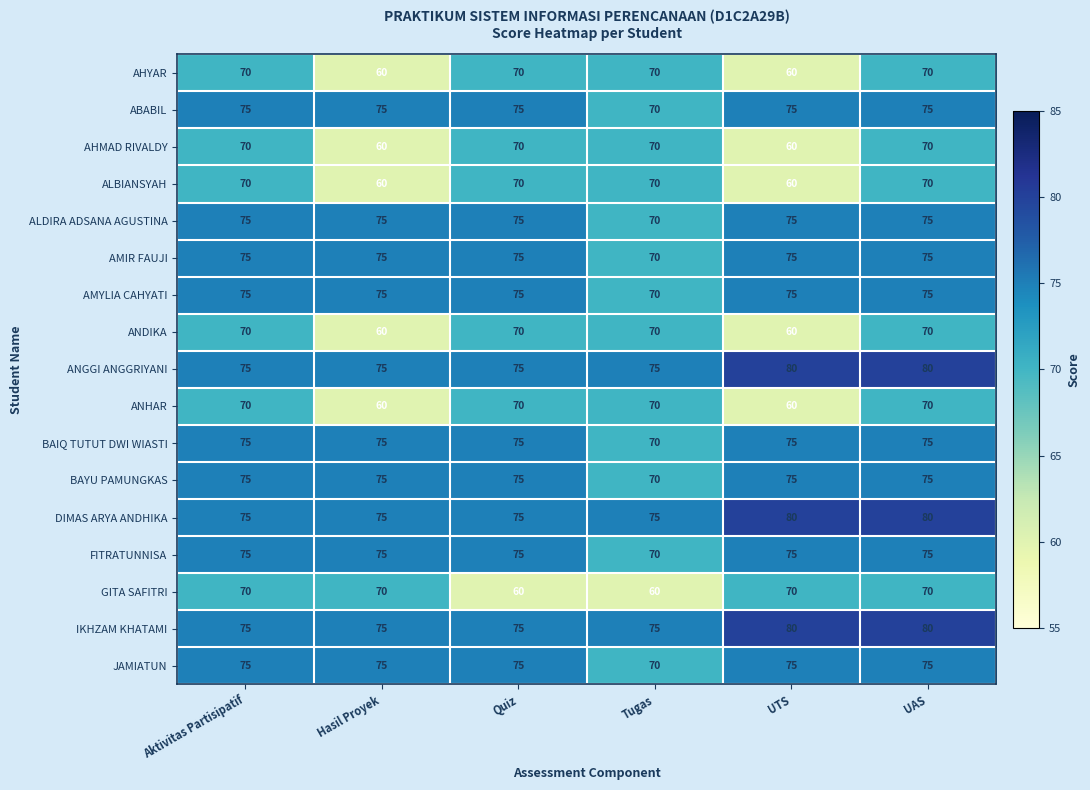

Read the FITRATUNNISA value at Quiz.

75